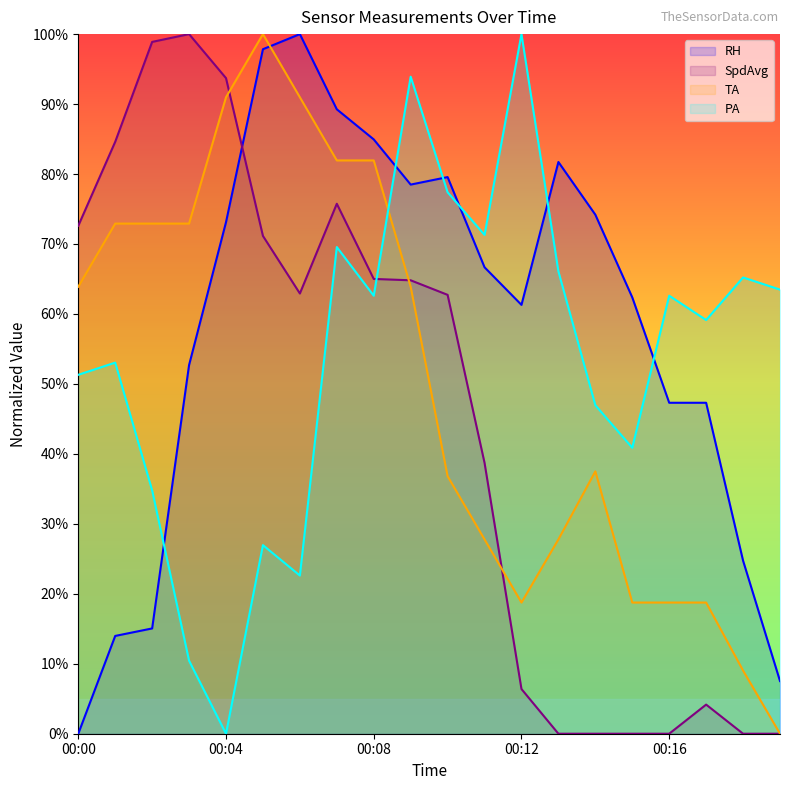

Reading left to right, what are all the values shown in this chart?

RH: 0.0	14.0	15.0	52.7	73.1	97.8	100.0	89.3	85.0	78.5	79.6	66.7	61.3	81.7	74.2	62.4	47.3	47.3	24.7	7.5
SpdAvg: 72.6	84.6	98.9	100.0	93.7	71.2	62.9	75.8	65.0	64.8	62.7	38.7	6.4	0.0	0.0	0.0	0.0	4.2	0.0	0.0
TA: 63.9	72.9	72.9	72.9	91.0	100.0	91.0	81.9	81.9	63.9	36.8	27.8	18.7	27.8	37.5	18.7	18.7	18.7	9.0	0.0
PA: 51.3	53.0	34.8	10.4	0.0	27.0	22.6	69.6	62.6	93.9	77.4	71.3	100.0	66.1	47.0	40.9	62.6	59.1	65.2	63.5